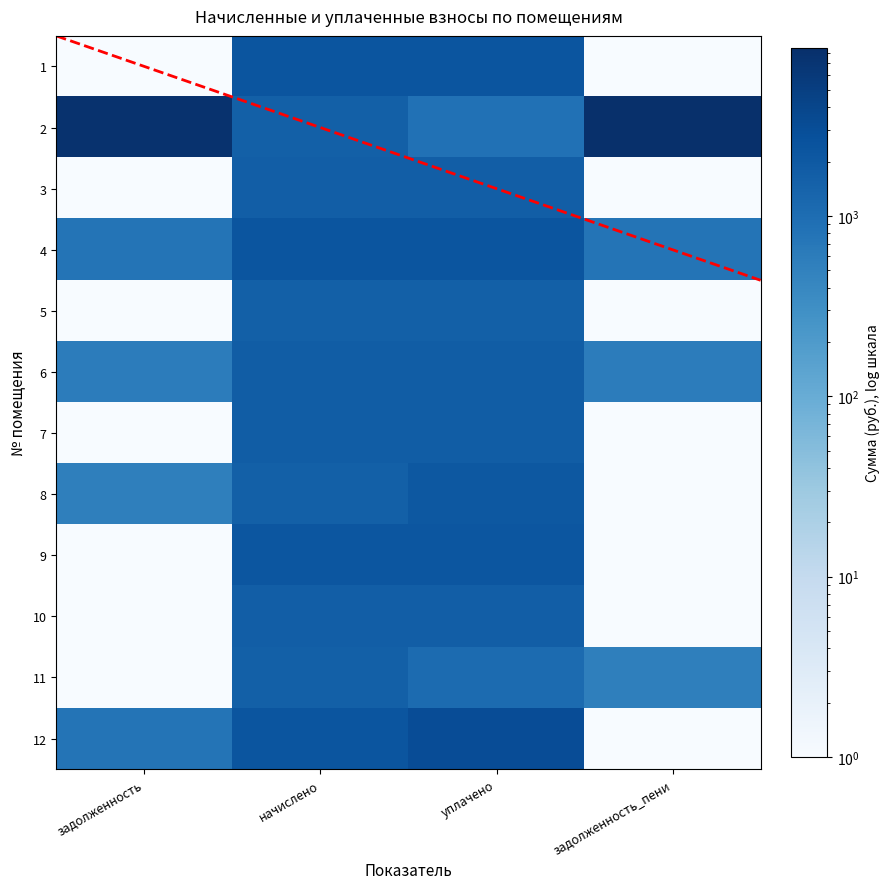

What is the total value across all series at задолженность_пени?

10415.8